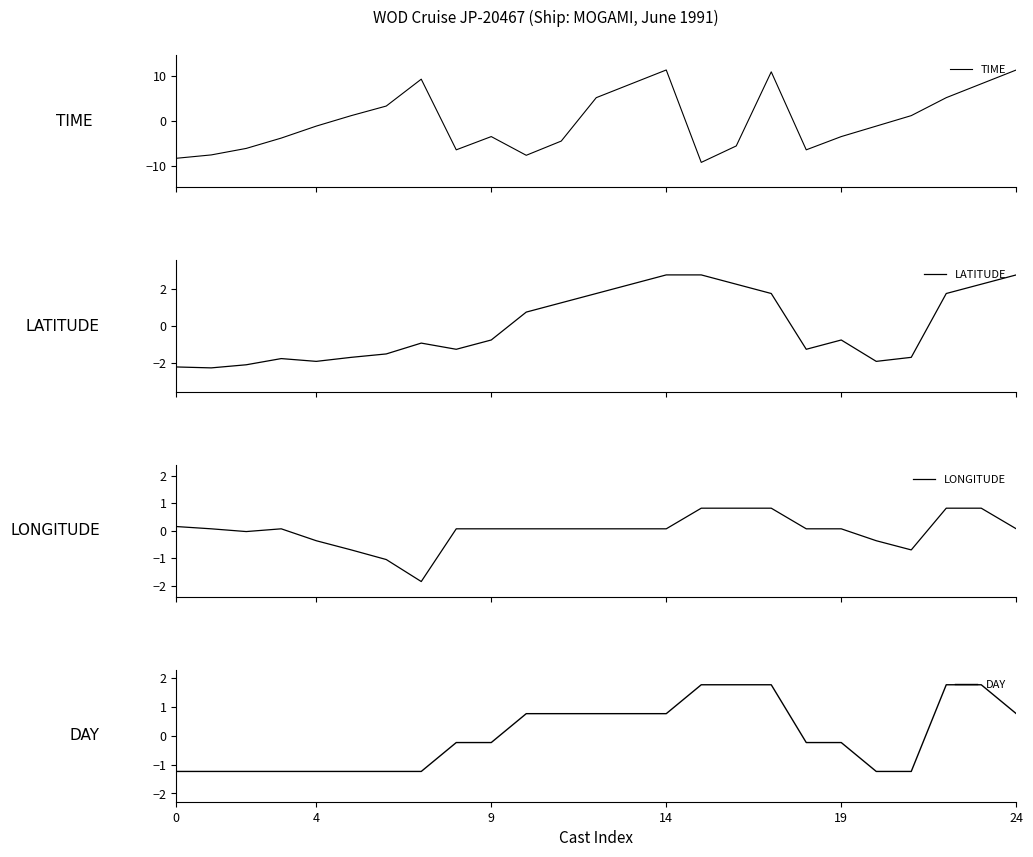

Does the chart have visible grid lines?

No